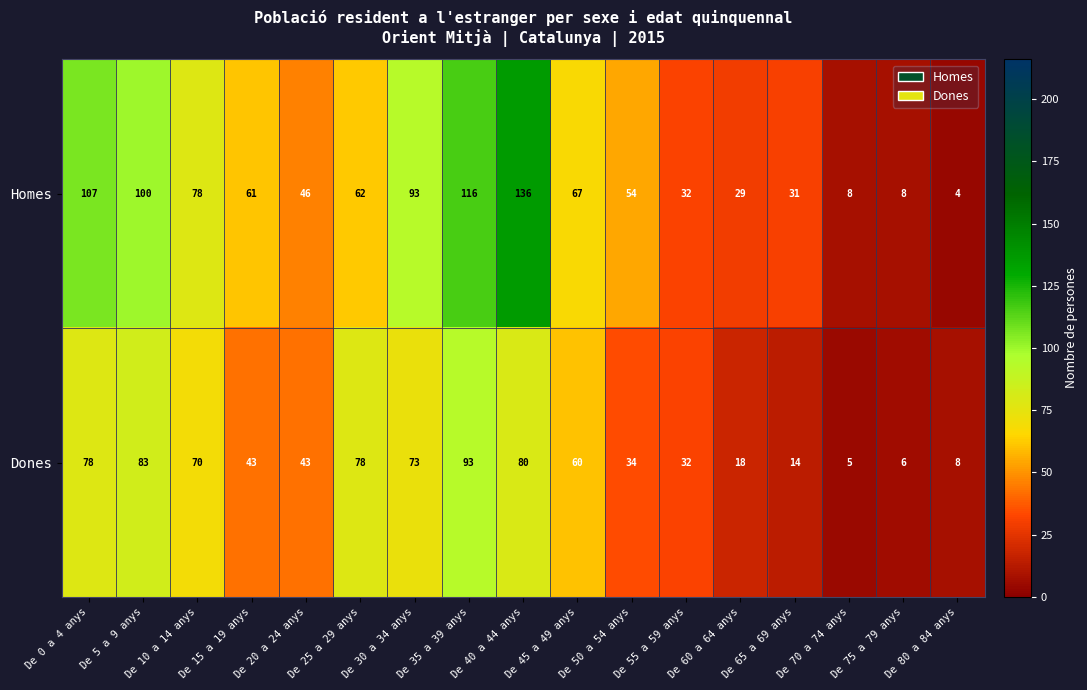

What is the sum of the Homes values at De 55 a 59 anys and De 45 a 49 anys?

99